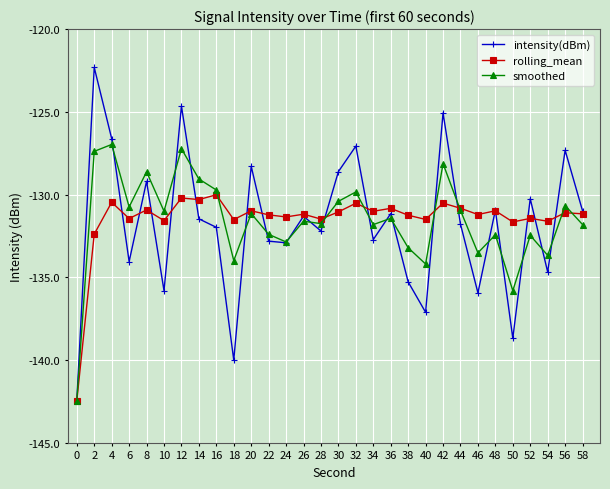

At which label does rolling_mean first exceed -131?

4